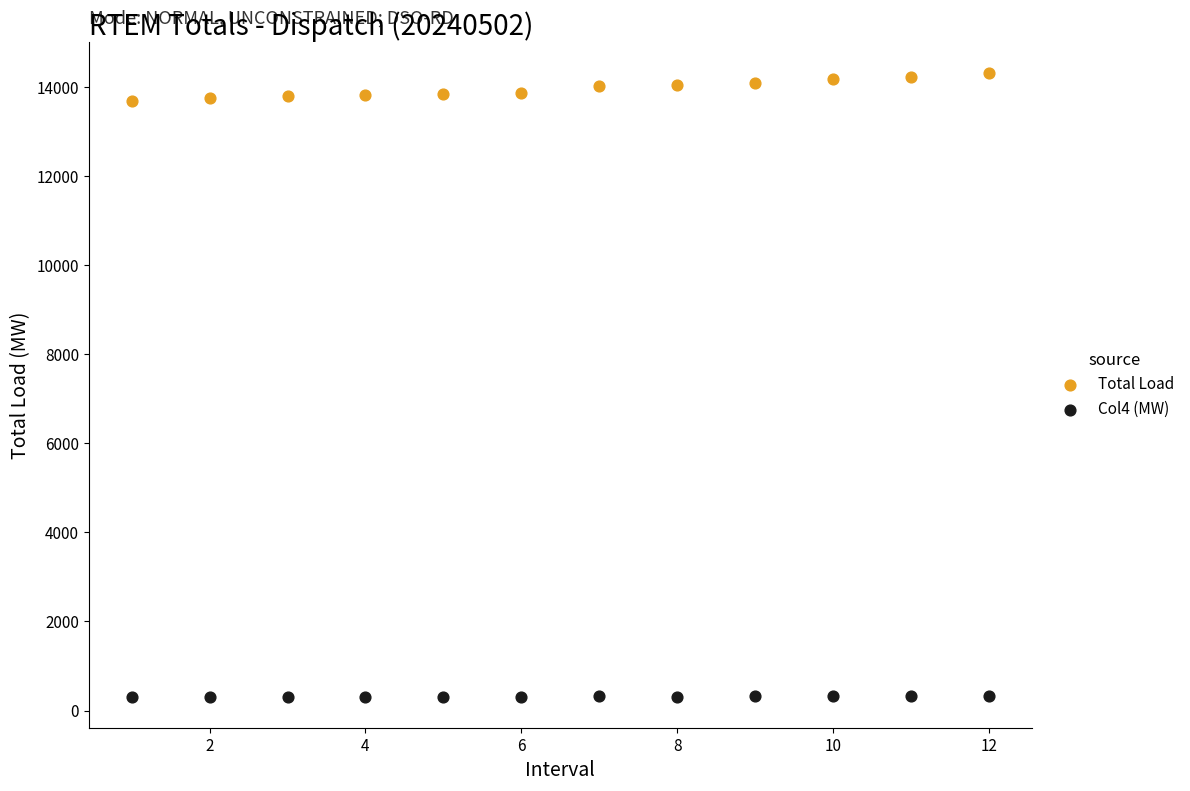

What is the X range (max minus min) for the scatter plot?

11.0